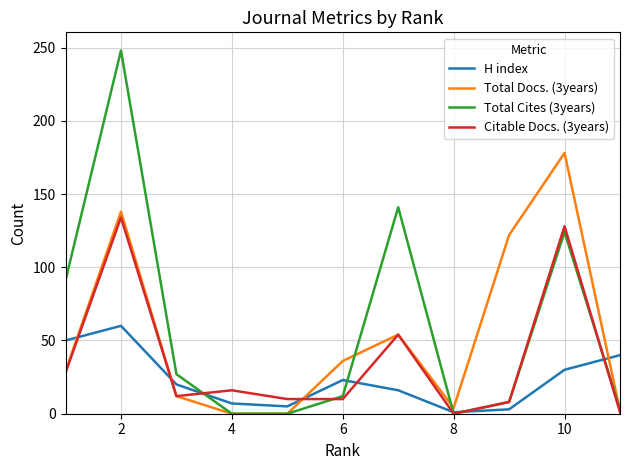

True or false: Citable Docs. (3years) and H index cross at least once.

True